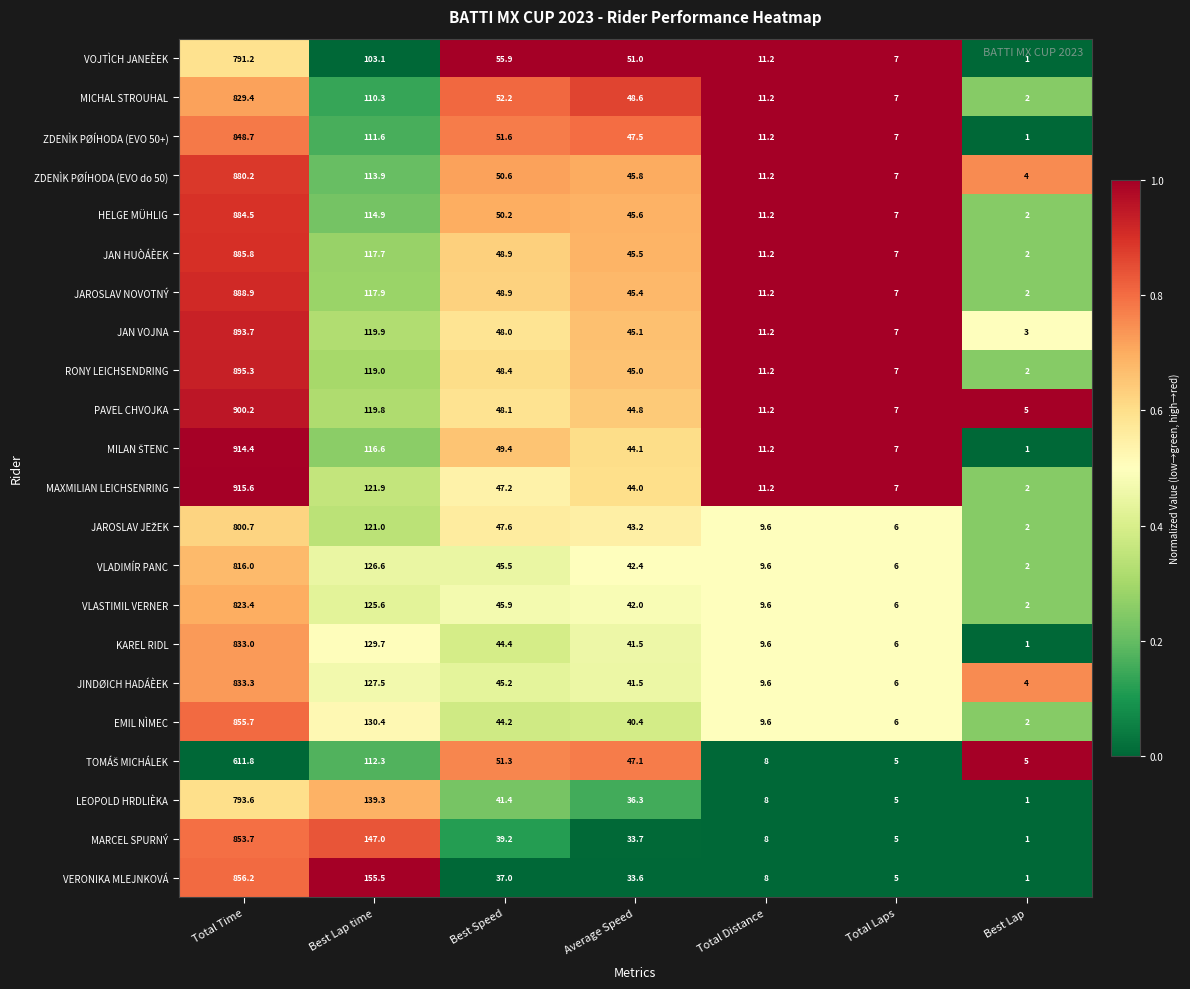

The value of MICHAL STROUHAL at Average Speed is 70.0. True or false?

False